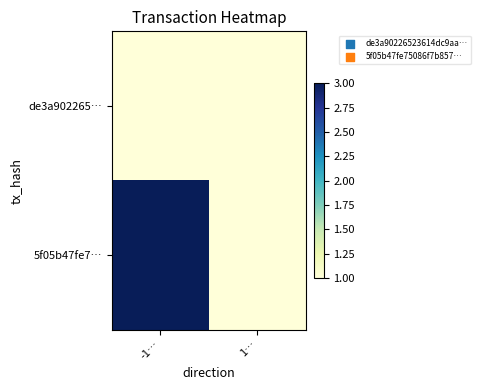

Which series has the widest spread of values?

5f05b47fe7…